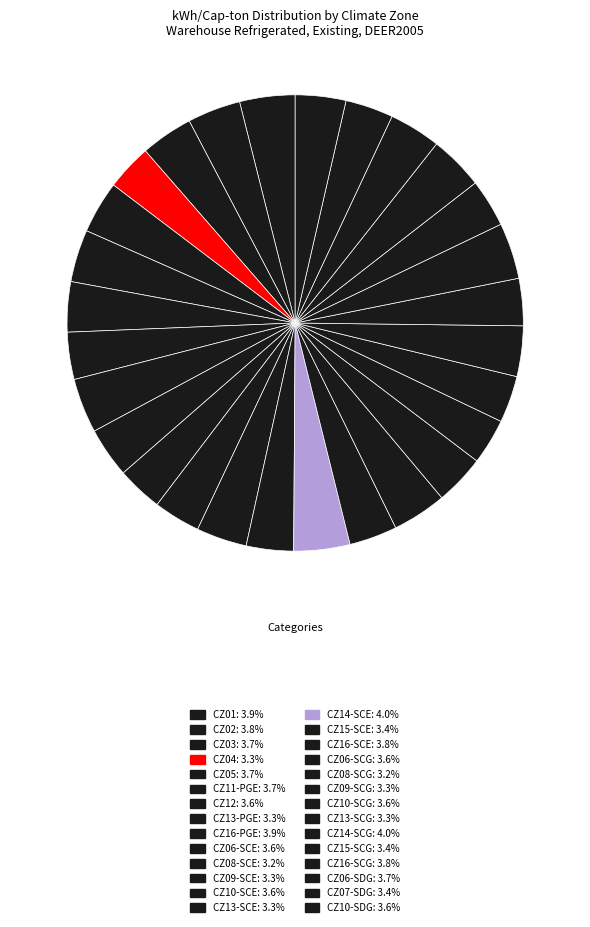

What portion of the pie excludes CZ16-PGE?

96.1%